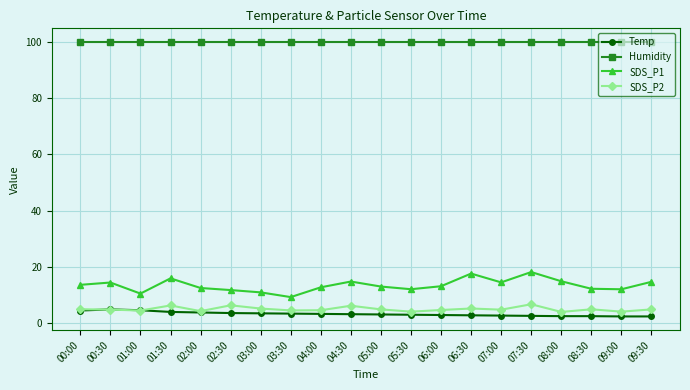

What is the value of the Temp point at the 1st from the left?

4.5